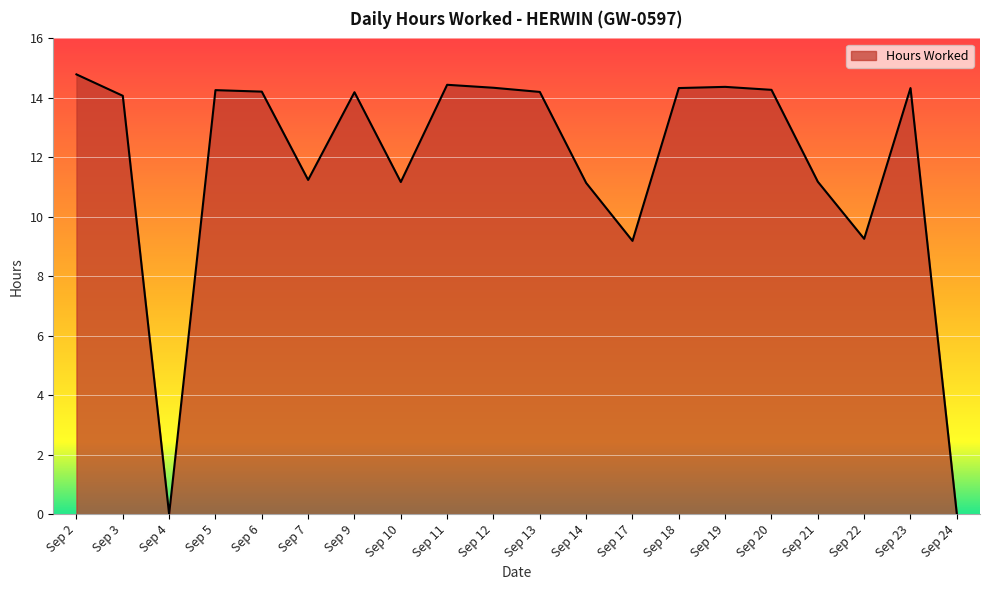

What is the average value?

11.7